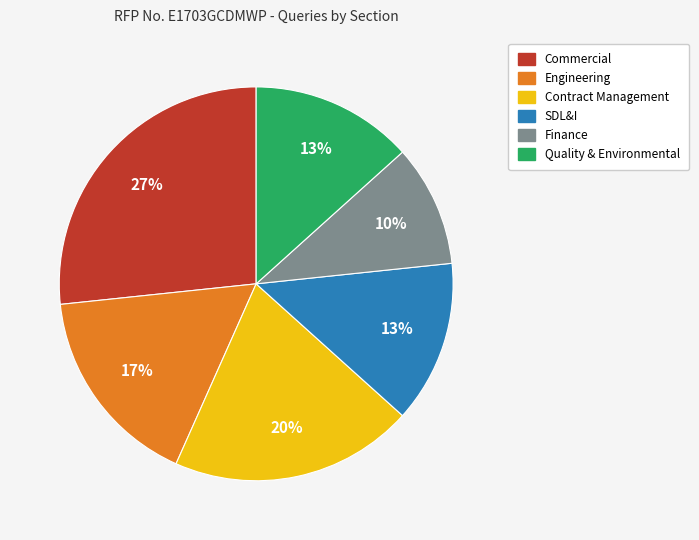

To the nearest percent, what percentage of the pie is Contract Management?

20%